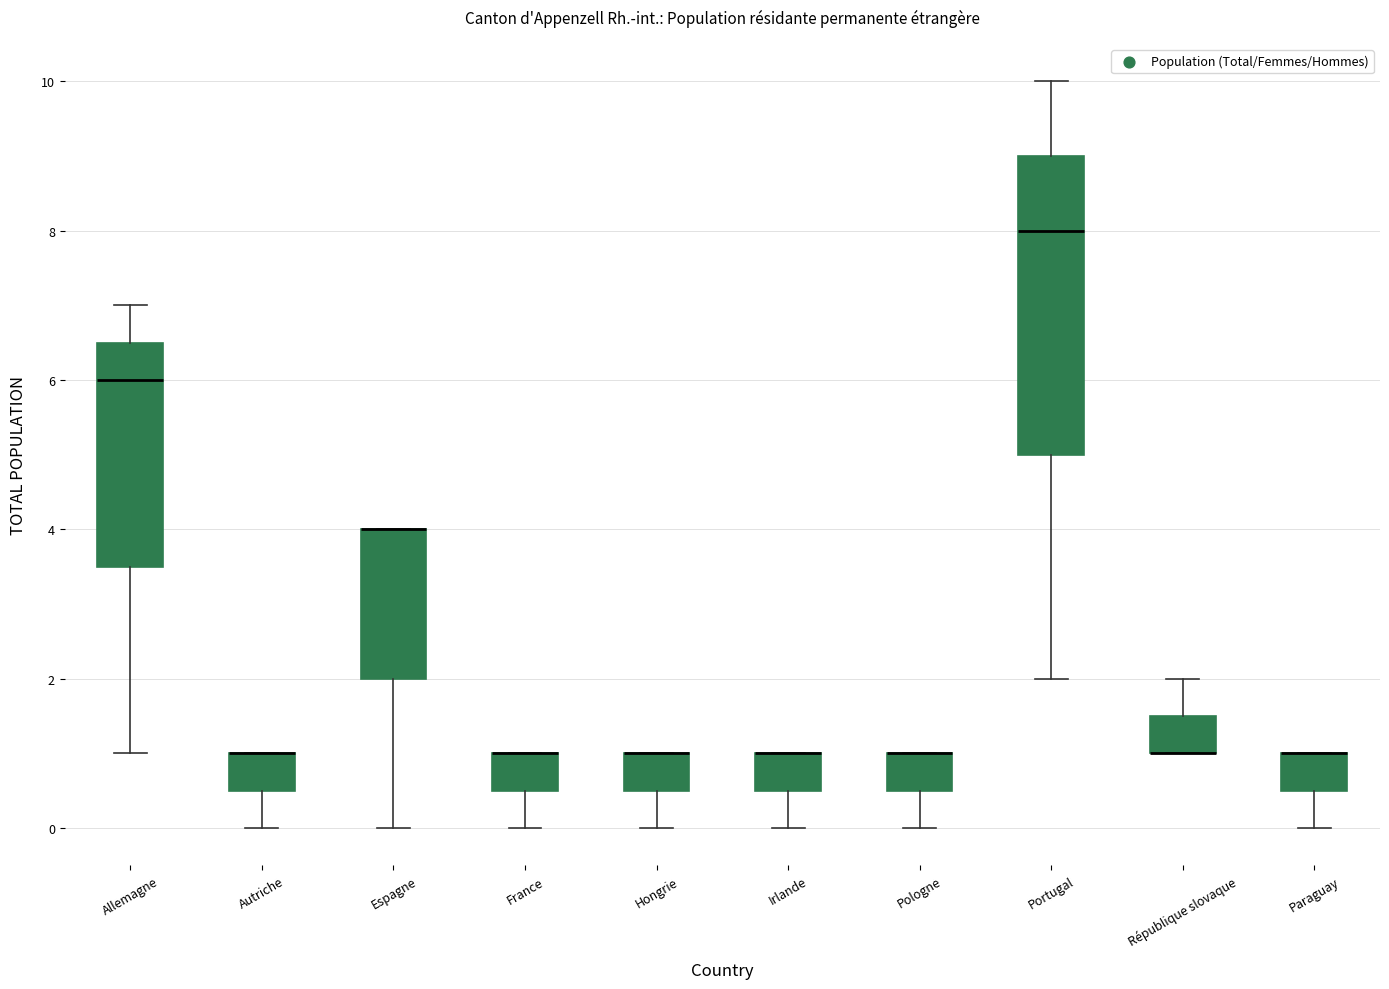

Reading left to right, read every box against the y-axis: the position of its median line, the range the box covers, and the ends of its whiskers. The values are not printed on the chart, so give them approximately, as read against the axis.

Allemagne: median 6.0, box 3.6 to 6.6, whiskers 1.0 to 7.0
Autriche: median 1.0 (drawn on the box's upper edge), box 0.6 to 1.0, whiskers 0.0 to 1.0
Espagne: median 4.0 (drawn on the box's upper edge), box 2.0 to 4.0, whiskers 0.0 to 4.0
France: median 1.0 (drawn on the box's upper edge), box 0.6 to 1.0, whiskers 0.0 to 1.0
Hongrie: median 1.0 (drawn on the box's upper edge), box 0.6 to 1.0, whiskers 0.0 to 1.0
Irlande: median 1.0 (drawn on the box's upper edge), box 0.6 to 1.0, whiskers 0.0 to 1.0
Pologne: median 1.0 (drawn on the box's upper edge), box 0.6 to 1.0, whiskers 0.0 to 1.0
Portugal: median 8.0, box 5.0 to 9.0, whiskers 2.0 to 10.0
République slovaque: median 1.0 (drawn on the box's lower edge), box 1.0 to 1.6, whiskers 1.0 to 2.0
Paraguay: median 1.0 (drawn on the box's upper edge), box 0.6 to 1.0, whiskers 0.0 to 1.0